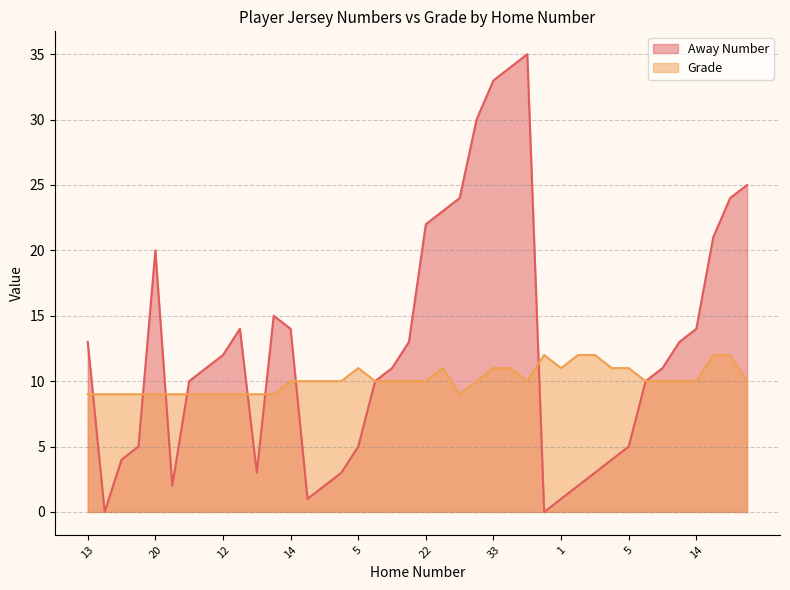

Which series ends up on top after the final intersection of Grade and Away Number?

Grade